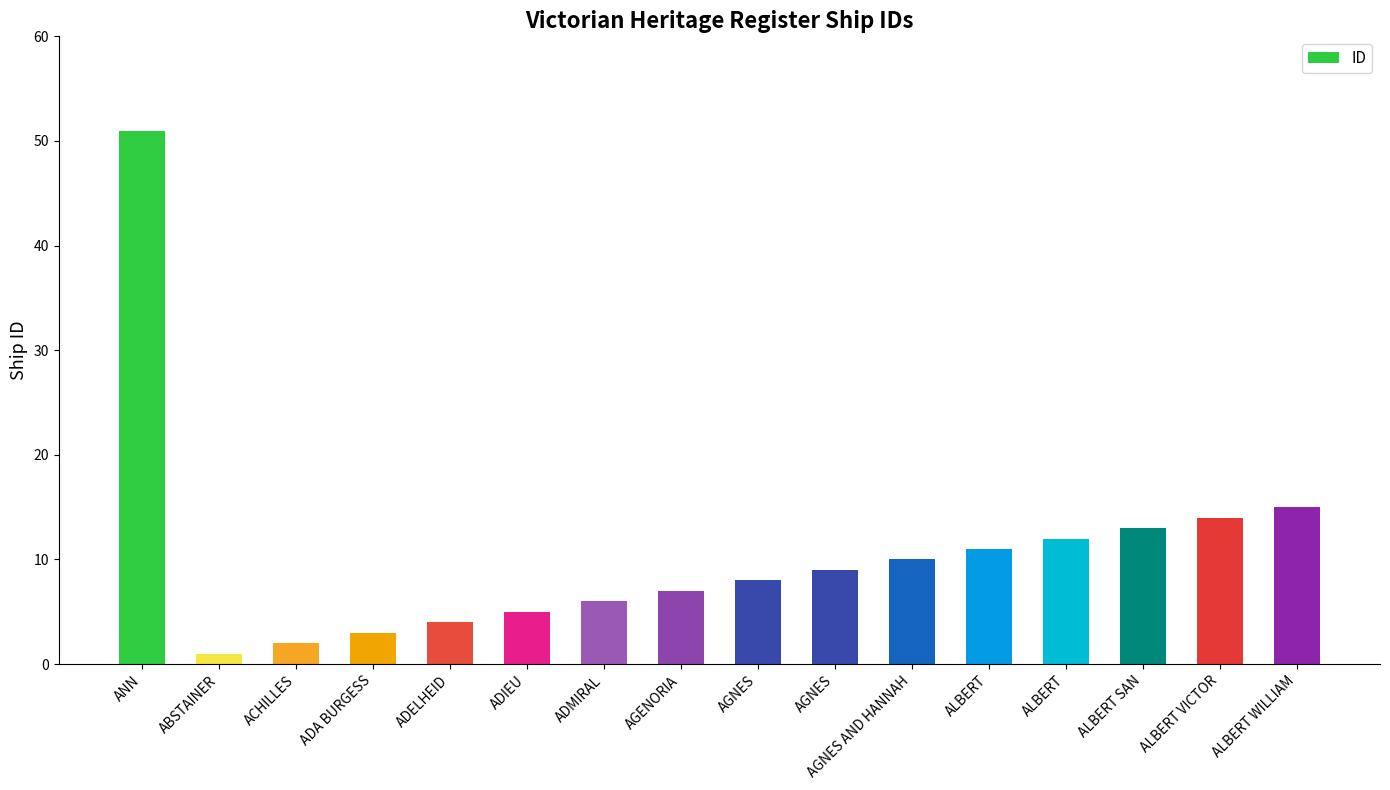

Reading left to right, extract all data points from this chart.

51	1	2	3	4	5	6	7	8	9	10	11	12	13	14	15